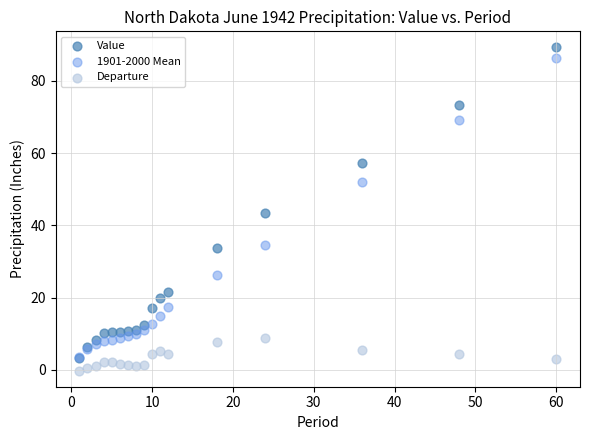

In the Value series, what Y value is closest to 46?

43.3